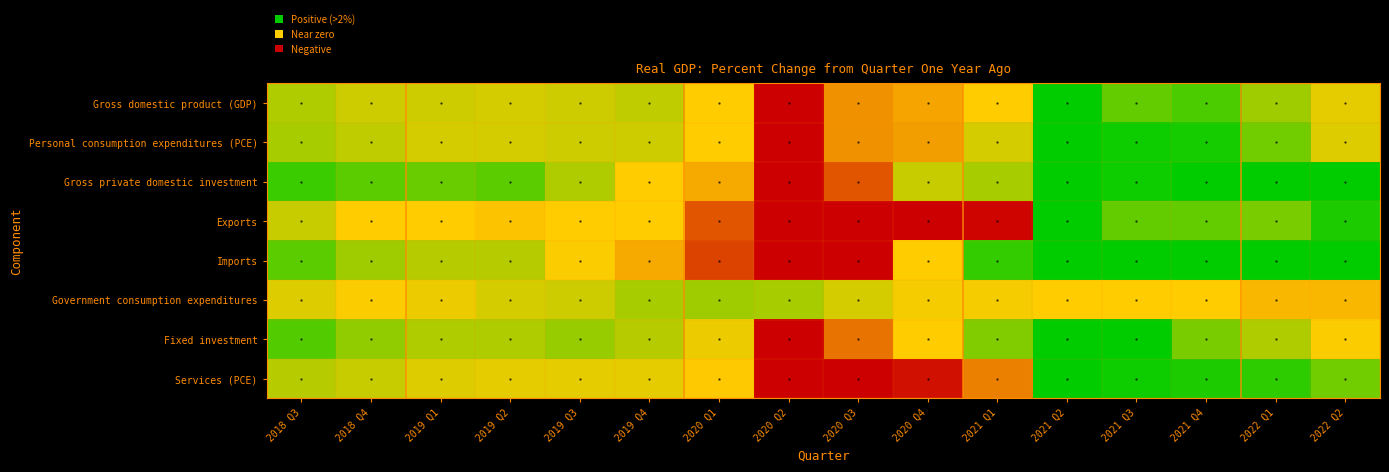

Reading left to right, list all the values displayed in this chart.

Gross domestic product (GDP): 2018 Q3=3.1	2018 Q4=2.3	2019 Q1=2.2	2019 Q2=2.1	2019 Q3=2.3	2019 Q4=2.6	2020 Q1=0.6	2020 Q2=-9.1	2020 Q3=-2.9	2020 Q4=-2.3	2021 Q1=0.5	2021 Q2=12.2	2021 Q3=4.9	2021 Q4=5.5	2022 Q1=3.5	2022 Q2=1.7
Personal consumption expenditures (PCE): 2018 Q3=3.2	2018 Q4=2.6	2019 Q1=2.1	2019 Q2=2.1	2019 Q3=2.3	2019 Q4=2.3	2020 Q1=0.3	2020 Q2=-10.2	2020 Q3=-2.8	2020 Q4=-2.4	2021 Q1=2.1	2021 Q2=16.2	2021 Q3=7.1	2021 Q4=6.9	2022 Q1=4.5	2022 Q2=1.9
Gross private domestic investment: 2018 Q3=5.9	2018 Q4=5.2	2019 Q1=4.7	2019 Q2=5.2	2019 Q3=3.1	2019 Q4=0.8	2020 Q1=-2.1	2020 Q2=-17.7	2020 Q3=-4.7	2020 Q4=2.4	2021 Q1=3.2	2021 Q2=20.8	2021 Q3=7.1	2021 Q4=9.6	2022 Q1=11.6	2022 Q2=8.8
Exports: 2018 Q3=2.4	2018 Q4=0.2	2019 Q1=0.5	2019 Q2=-1.2	2019 Q3=0.1	2019 Q4=0.3	2020 Q1=-4.8	2020 Q2=-23.8	2020 Q3=-14.9	2020 Q4=-10.7	2021 Q1=-7.4	2021 Q2=18.6	2021 Q3=4.9	2021 Q4=4.9	2022 Q1=4.4	2022 Q2=6.7
Imports: 2018 Q3=5.1	2018 Q4=3.4	2019 Q1=2.8	2019 Q2=2.8	2019 Q3=1.1	2019 Q4=-2.0	2020 Q1=-5.4	2020 Q2=-22.1	2020 Q3=-8.3	2020 Q4=0.3	2021 Q1=6.2	2021 Q2=30.6	2021 Q3=12.6	2021 Q4=9.6	2022 Q1=12.0	2022 Q2=10.8
Government consumption expenditures: 2018 Q3=1.9	2018 Q4=1.0	2019 Q1=1.4	2019 Q2=2.0	2019 Q3=2.2	2019 Q4=3.2	2020 Q1=3.4	2020 Q2=3.2	2020 Q3=2.1	2020 Q4=1.2	2021 Q1=1.3	2021 Q2=-0.1	2021 Q3=0.6	2021 Q4=0.1	2022 Q1=-1.7	2022 Q2=-1.6
Fixed investment: 2018 Q3=5.4	2018 Q4=3.8	2019 Q1=3.0	2019 Q2=3.1	2019 Q3=3.6	2019 Q4=2.9	2020 Q1=1.4	2020 Q2=-8.8	2020 Q3=-3.8	2020 Q4=0.5	2021 Q1=4.2	2021 Q2=15.0	2021 Q3=8.0	2021 Q4=4.4	2022 Q1=3.1	2022 Q2=1.1
Services (PCE): 2018 Q3=2.8	2018 Q4=2.5	2019 Q1=1.9	2019 Q2=1.6	2019 Q3=1.6	2019 Q4=1.6	2020 Q1=-1.1	2020 Q2=-14.3	2020 Q3=-7.7	2020 Q4=-6.9	2021 Q1=-3.5	2021 Q2=13.8	2021 Q3=7.2	2021 Q4=6.7	2022 Q1=6.4	2022 Q2=4.5